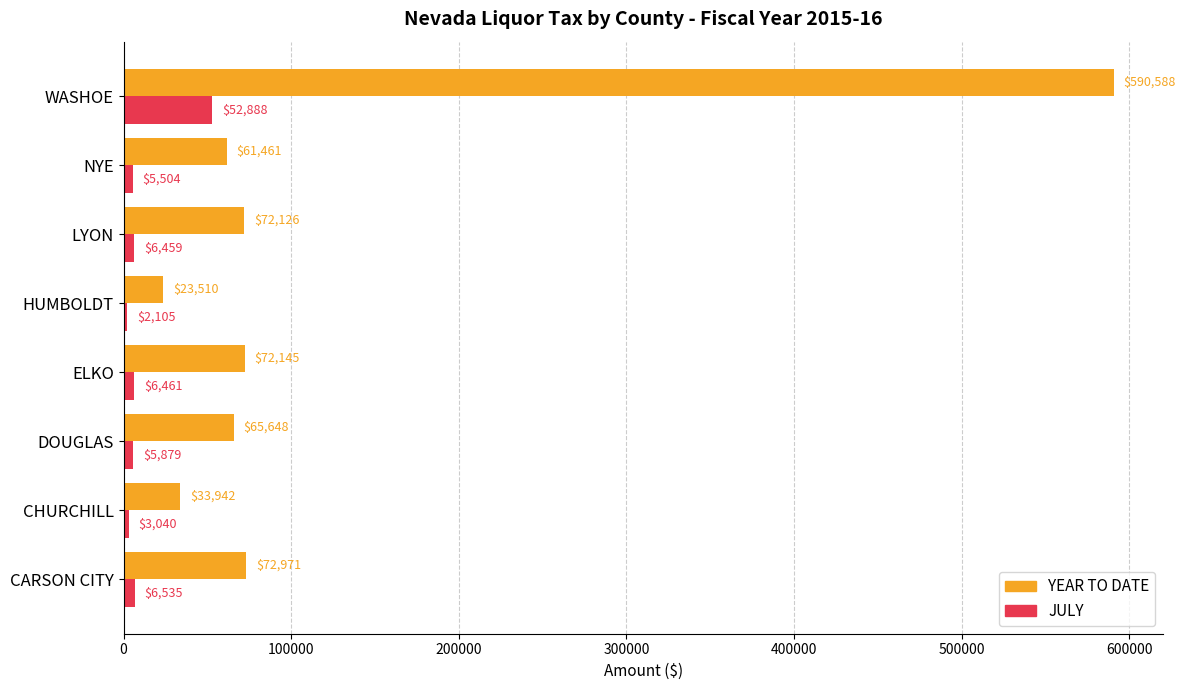

Which category has the highest value in the YEAR TO DATE series?

WASHOE